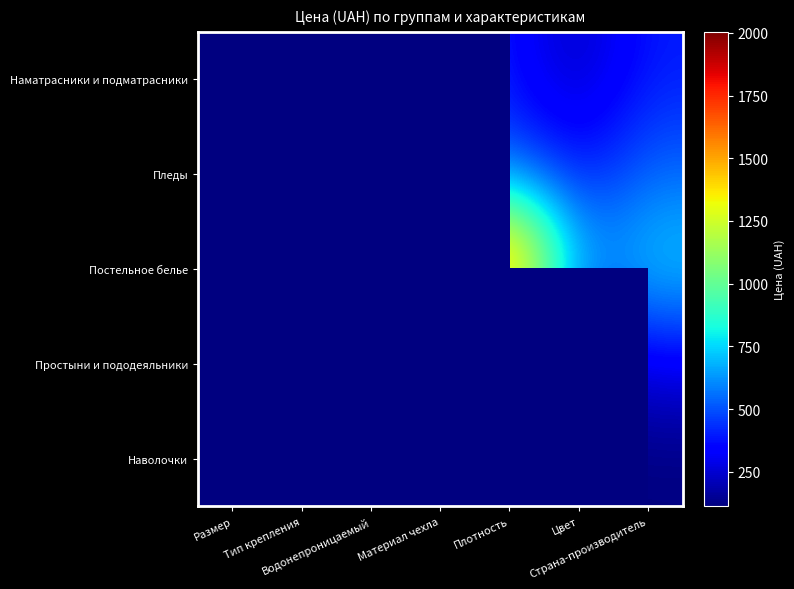

Rank the categories by Пледы value from lowest to highest.

Размер, Тип крепления, Водонепроницаемый, Цвет, Материал чехла, Плотность, Страна-производитель